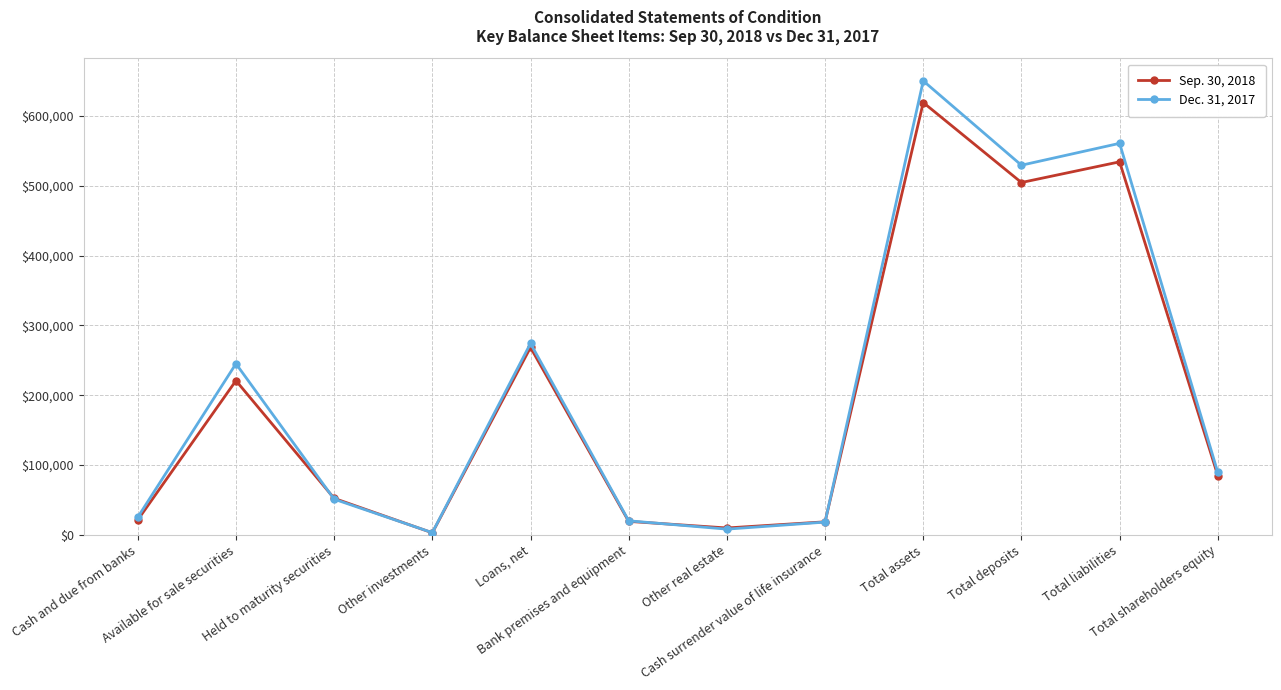

What is the highest value of the Sep. 30, 2018 series?

619395